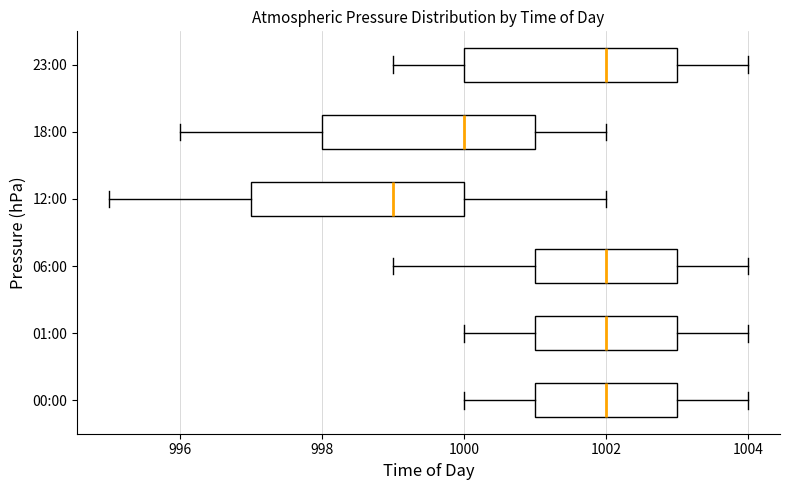

Reading bottom to top, read every box against the x-axis: the position of its median line, the range the box covers, and the ends of its whiskers. The values are not printed on the chart, so give them approximately, as read against the axis.

00:00: median 1002, box 1001 to 1003, whiskers 1000 to 1004
01:00: median 1002, box 1001 to 1003, whiskers 1000 to 1004
06:00: median 1002, box 1001 to 1003, whiskers 999 to 1004
12:00: median 999, box 997 to 1000, whiskers 995 to 1002
18:00: median 1000, box 998 to 1001, whiskers 996 to 1002
23:00: median 1002, box 1000 to 1003, whiskers 999 to 1004